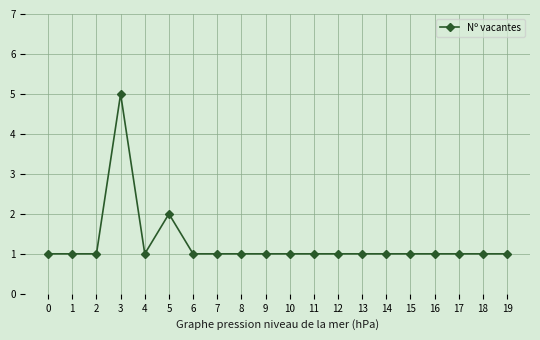

Reading left to right, what are all the values shown in this chart?

0=1	1=1	2=1	3=5	4=1	5=2	6=1	7=1	8=1	9=1	10=1	11=1	12=1	13=1	14=1	15=1	16=1	17=1	18=1	19=1